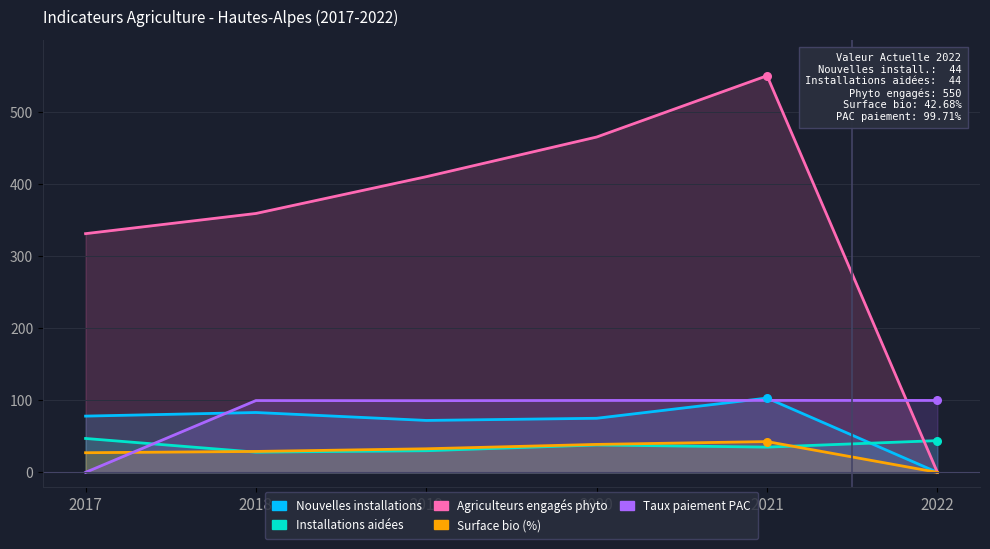

Which series contains the lowest Y value?

Nouvelles installations